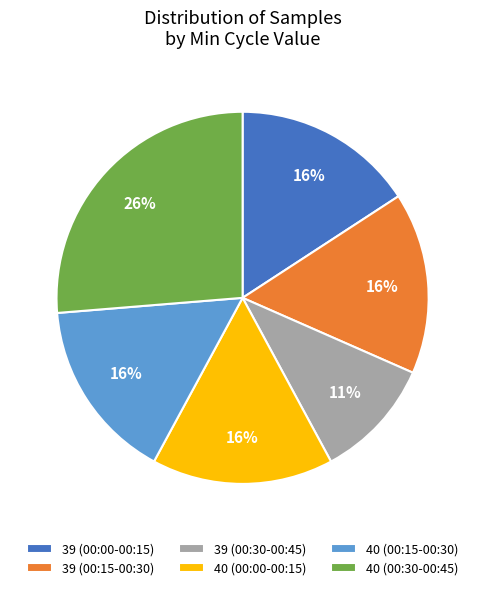

Is it true that 40 (00:00-00:15) is 16% of the pie?

True